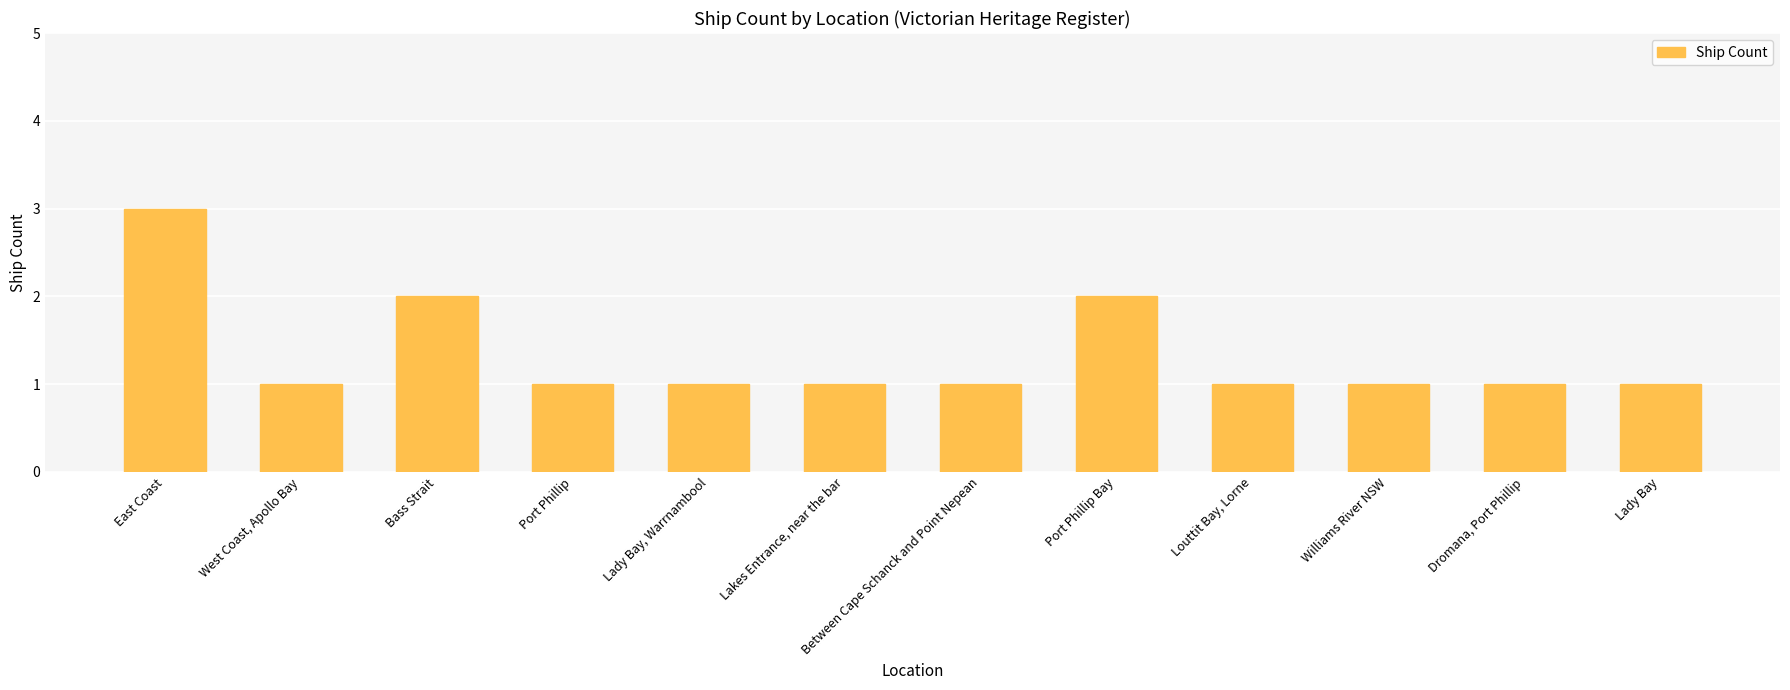

The chart shows a value of 1 at Dromana, Port Phillip. True or false?

True